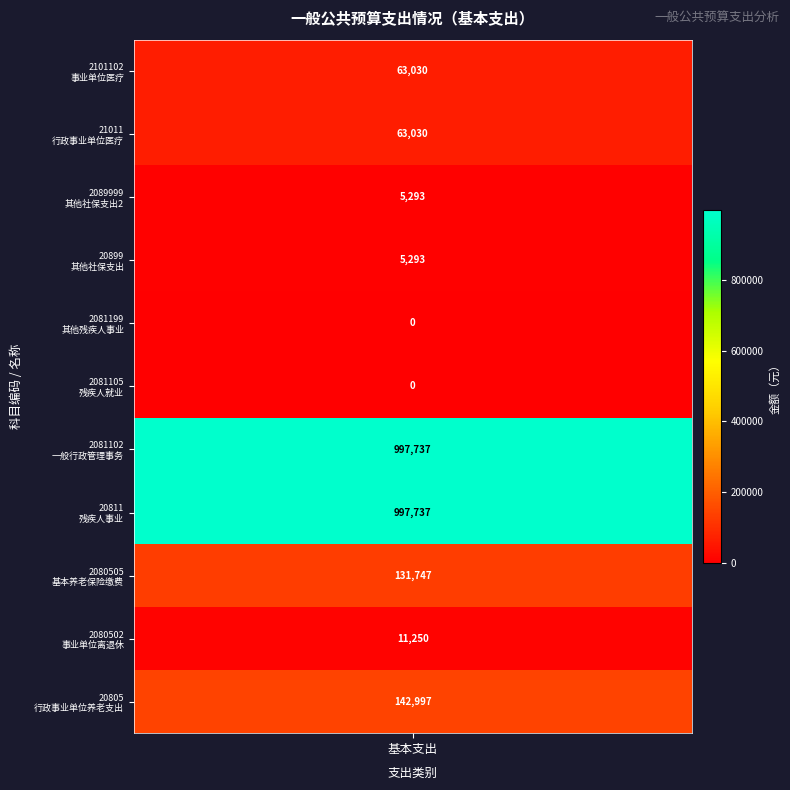

Rank the categories by value from lowest to highest.

2081105, 2081199, 20899, 2089999, 2080502, 21011, 2101102, 2080505, 20805, 20811, 2081102